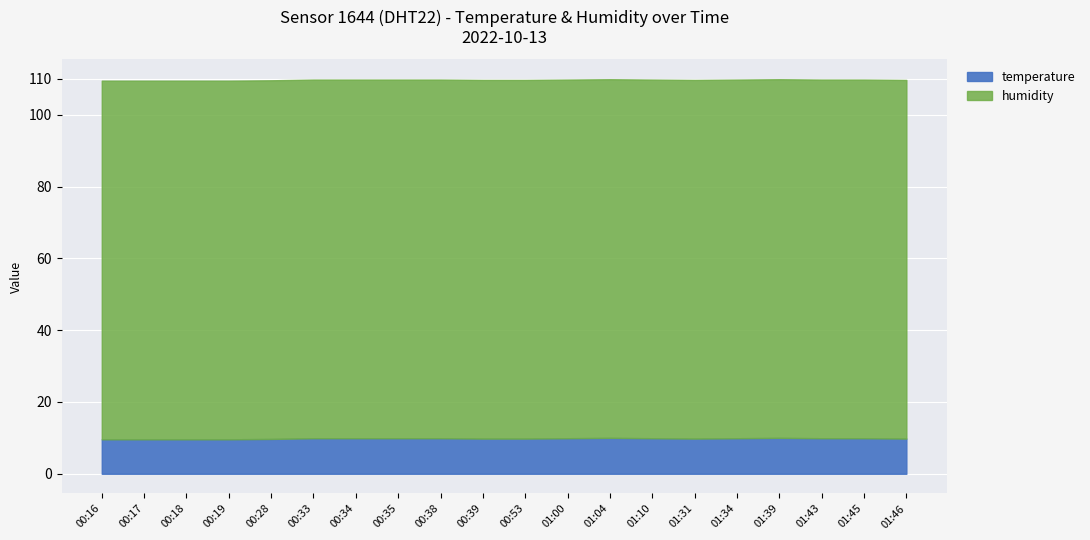

True or false: temperature and humidity intersect in this chart.

False